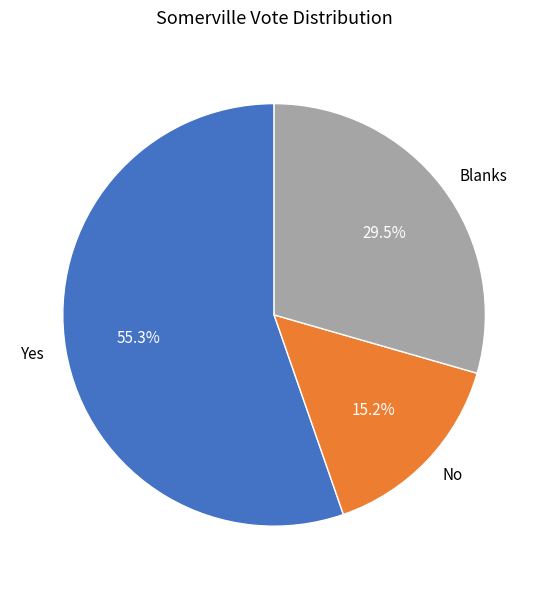

How many slices are in this pie chart?

3